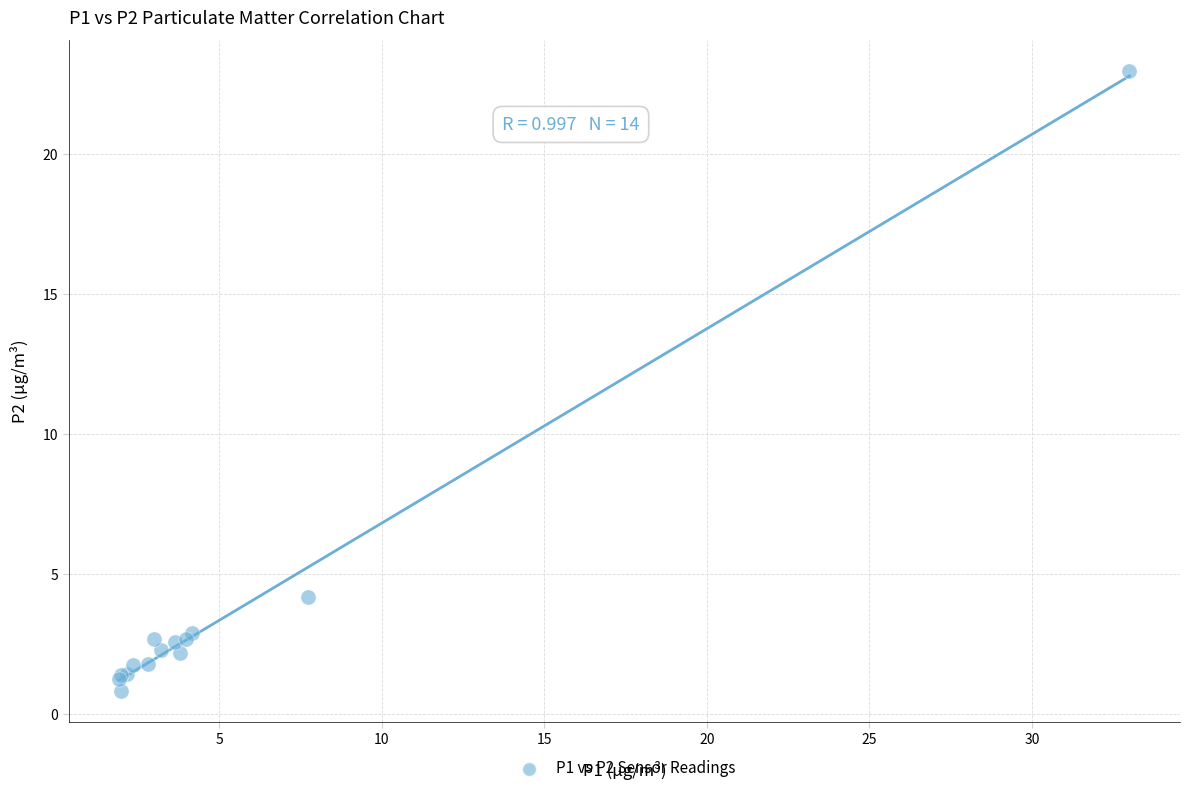

What Y value in the scatter plot is closest to 11?

4.2